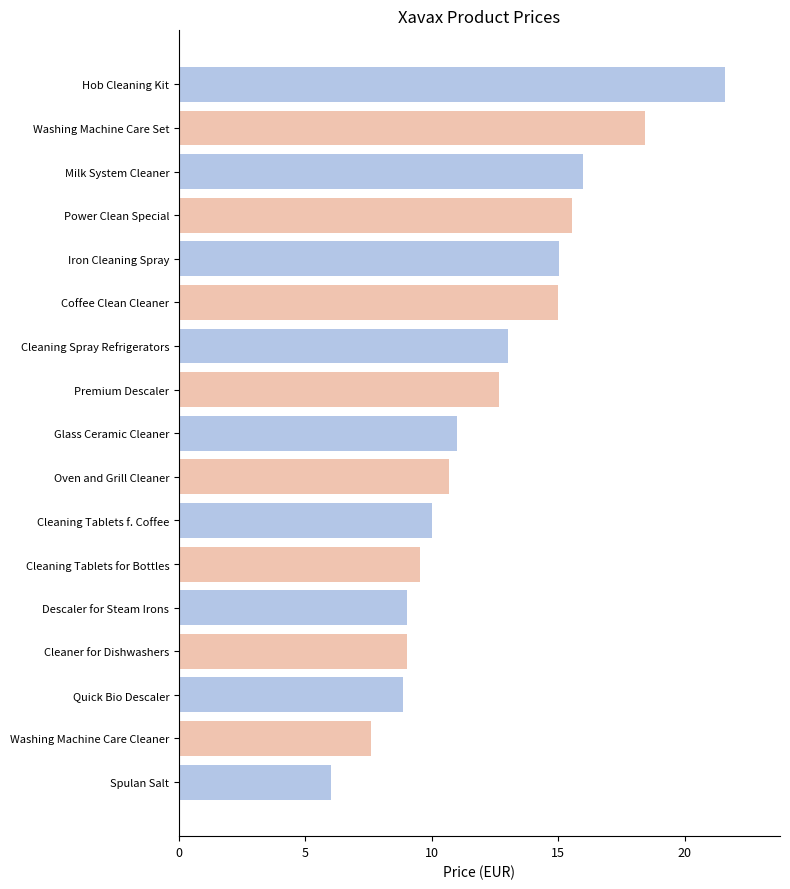

The chart shows a value of 15.0 at Iron Cleaning Spray. True or false?

True